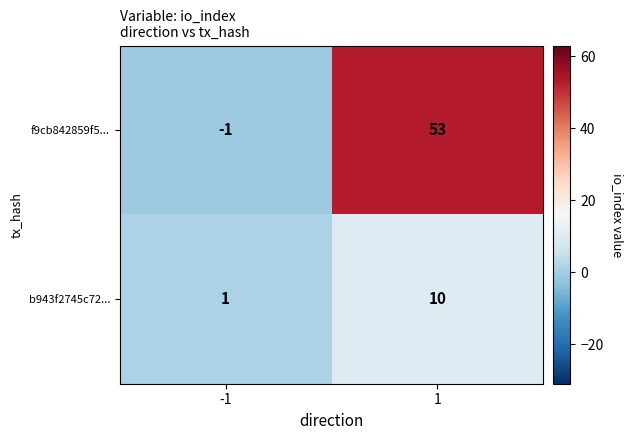

What is the total value across all series at 1?

63